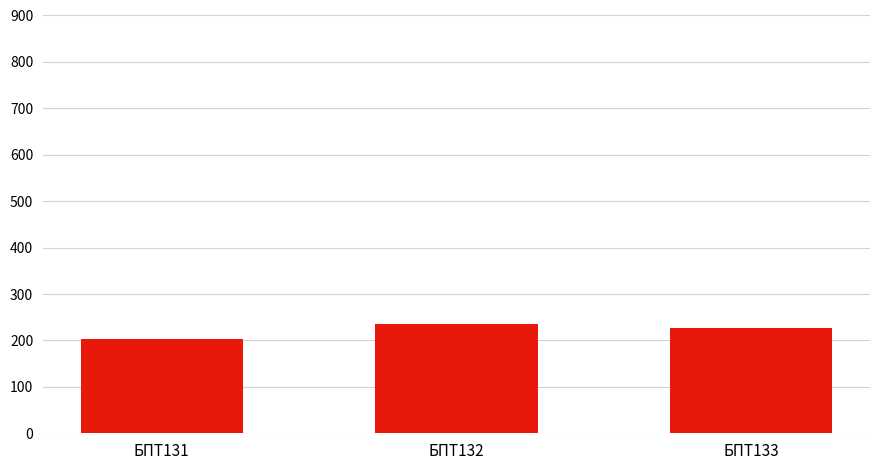

How many values are below 226?

1